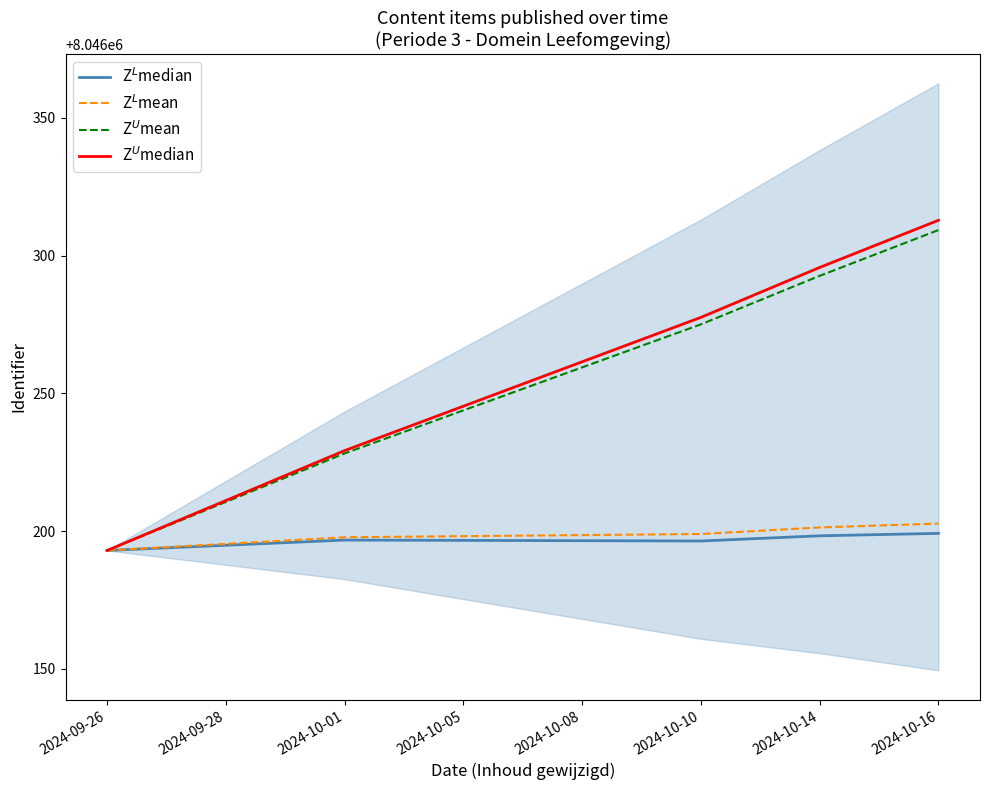

What is the lowest value of the Z$^L$median series?

8046193.0